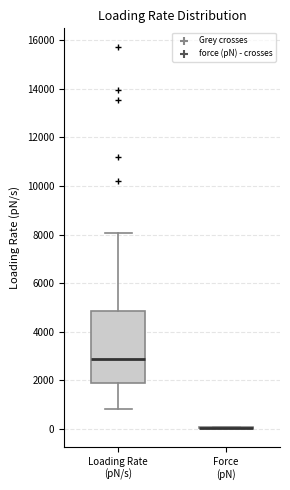

Comparing the boxes themselves (not the whiskers), which one is the tallest?

Loading Rate (pN/s)